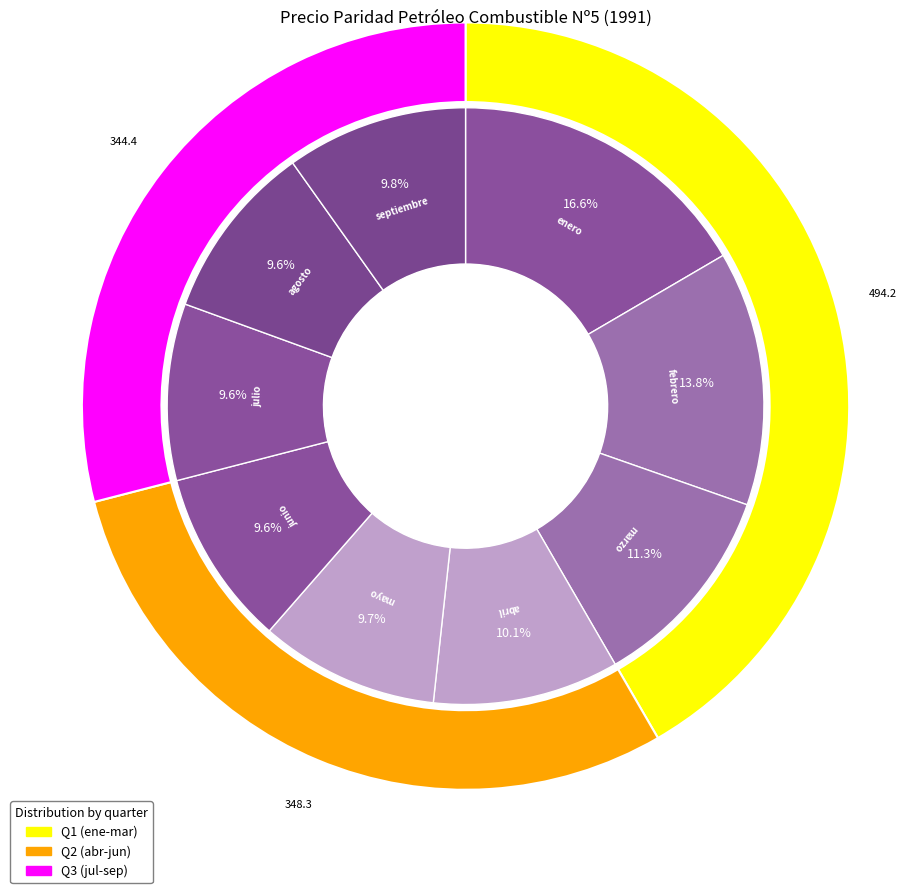

How many segments does this pie chart have?

12